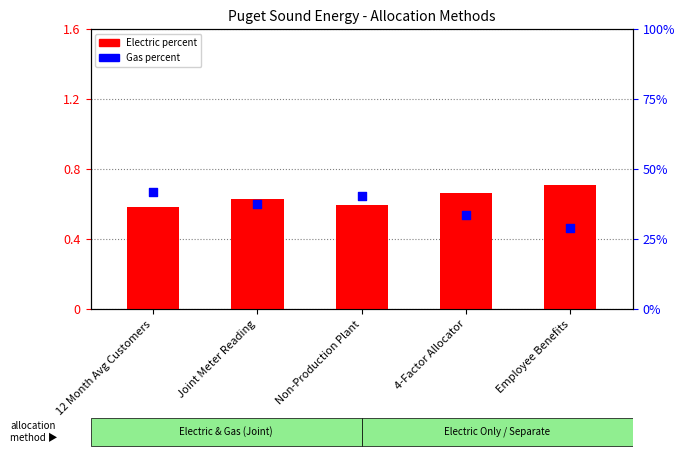

What is the total value across all series at 12 Month Avg Customers?

42.4